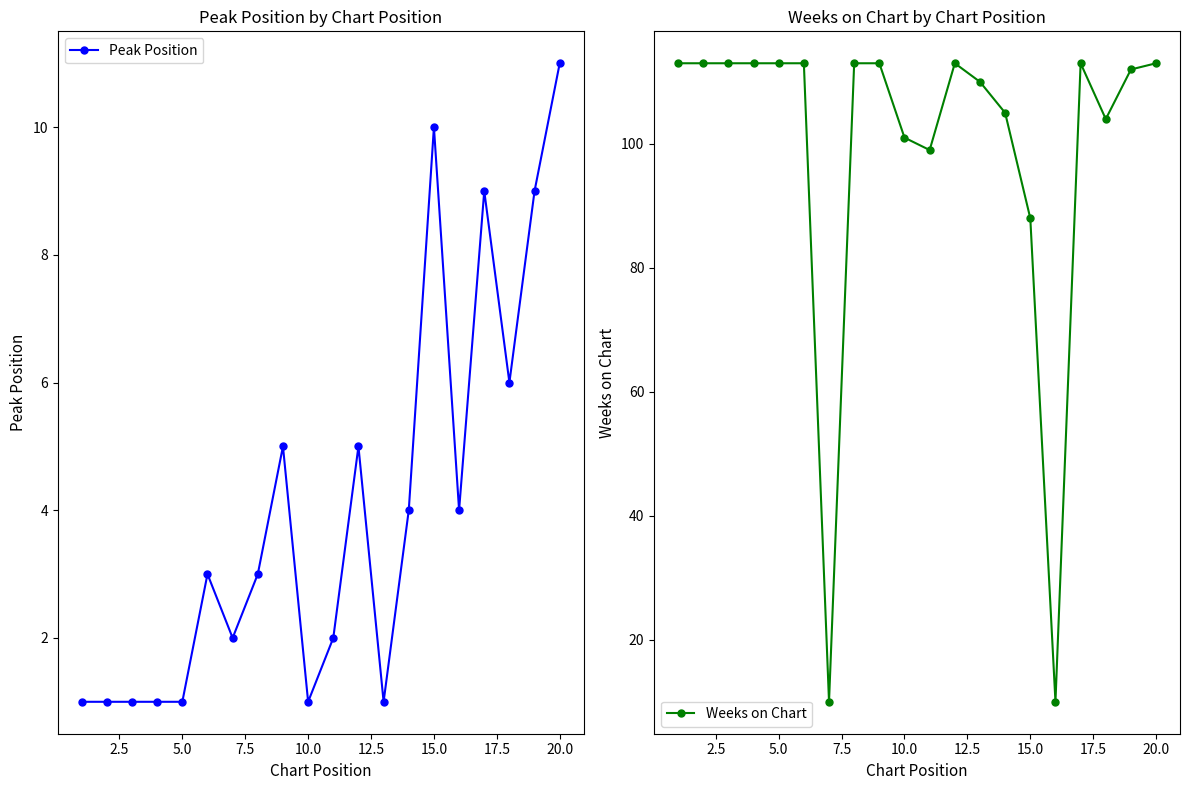

Is it true that Peak Position equals 2 at 10.0?

False